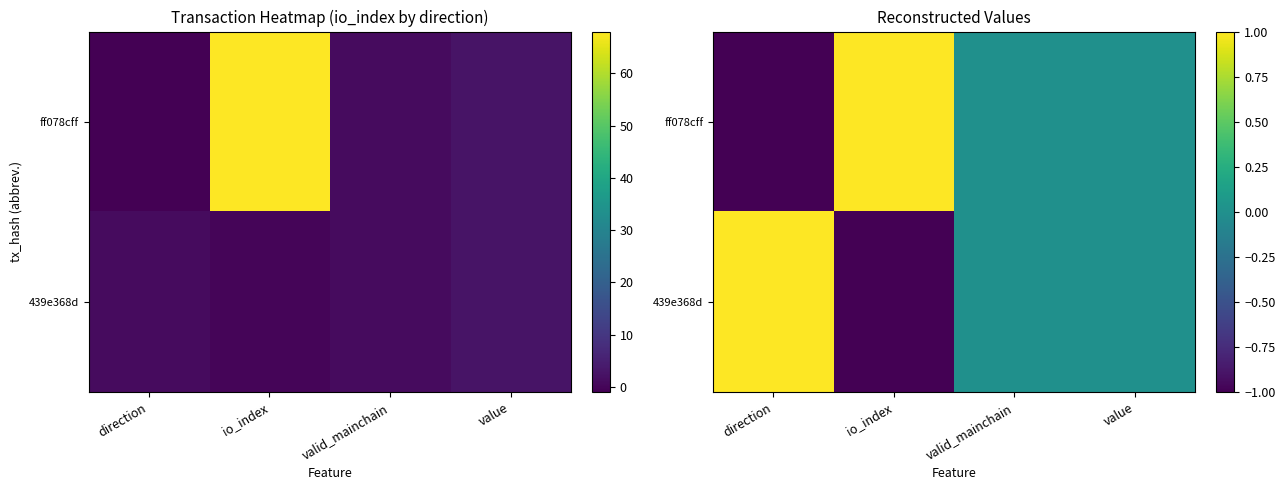

What is the difference between the highest and lowest values at io_index?

2.0